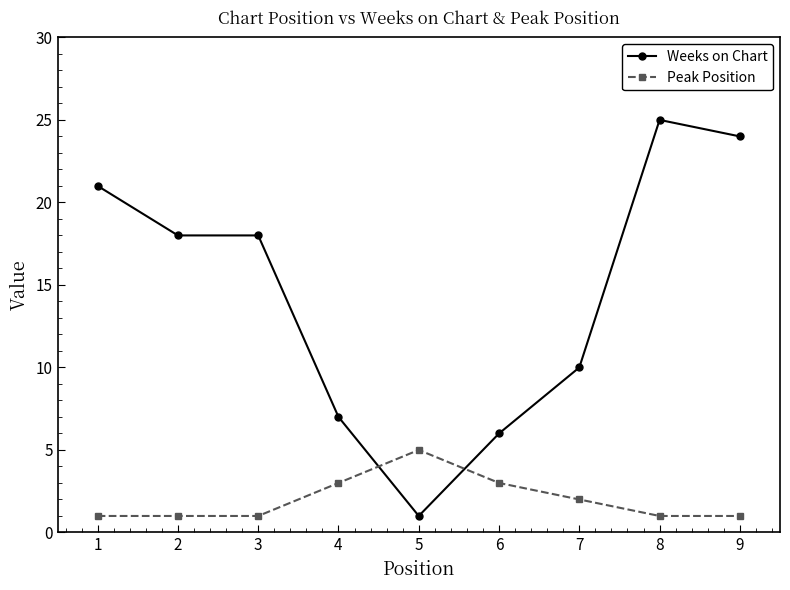

Which category has the lowest value in the Weeks on Chart series?

5